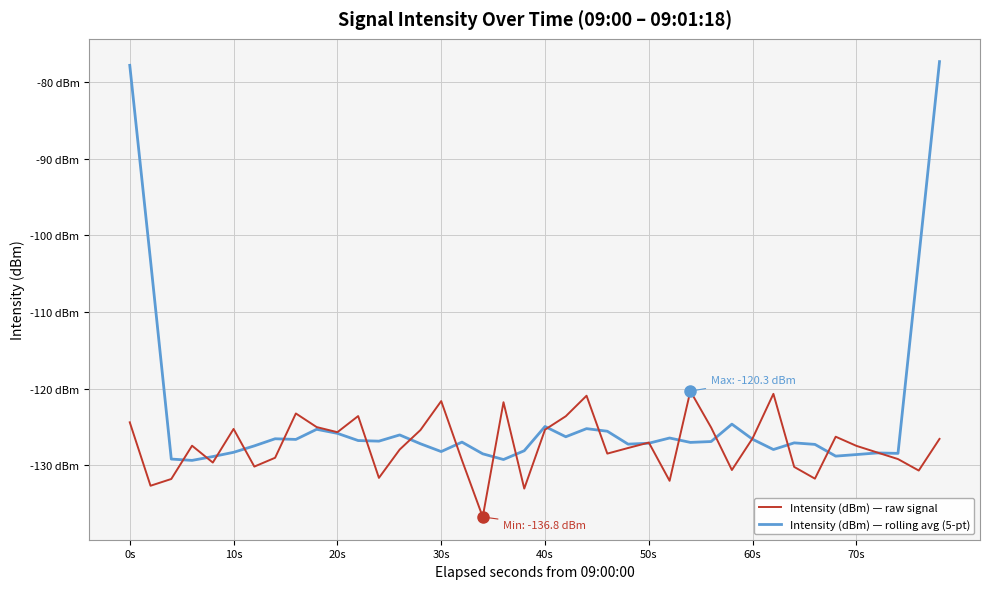

What is the average value of the Intensity (dBm) — rolling avg (5-pt) series?

-123.5